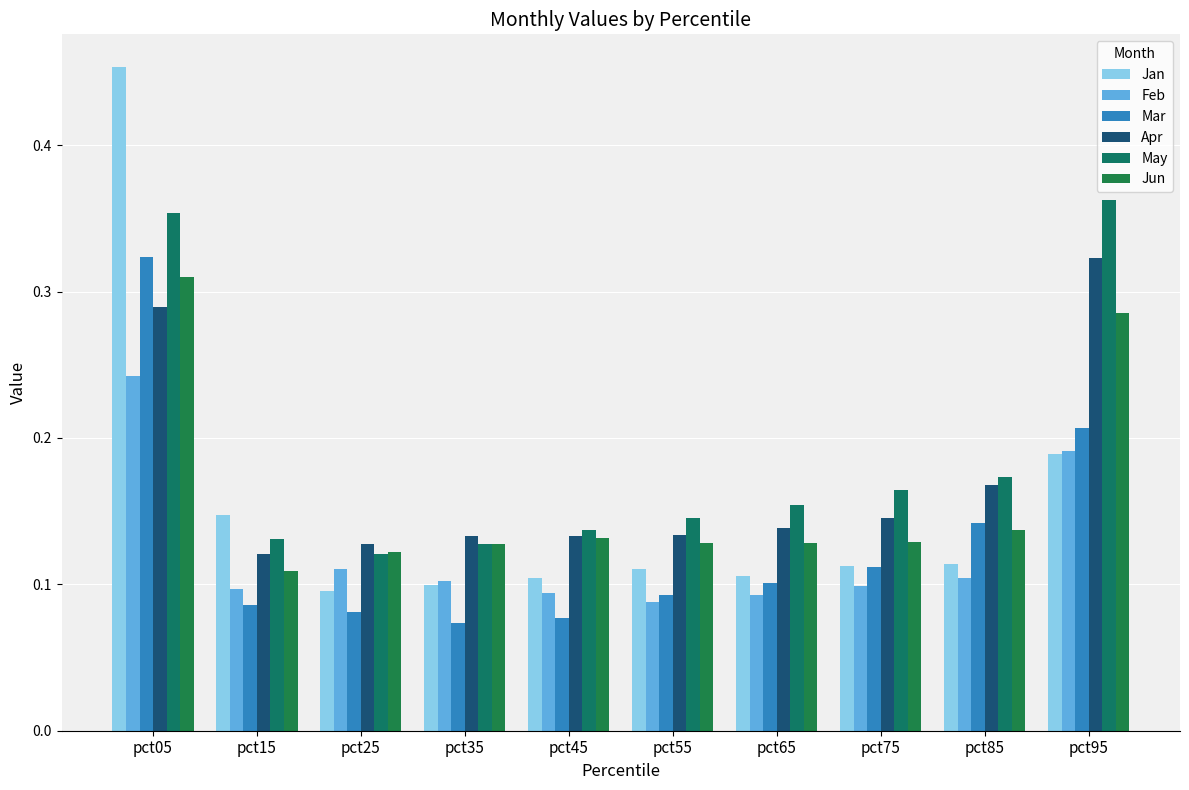

At how many categories does at least one series exceed 0?

10